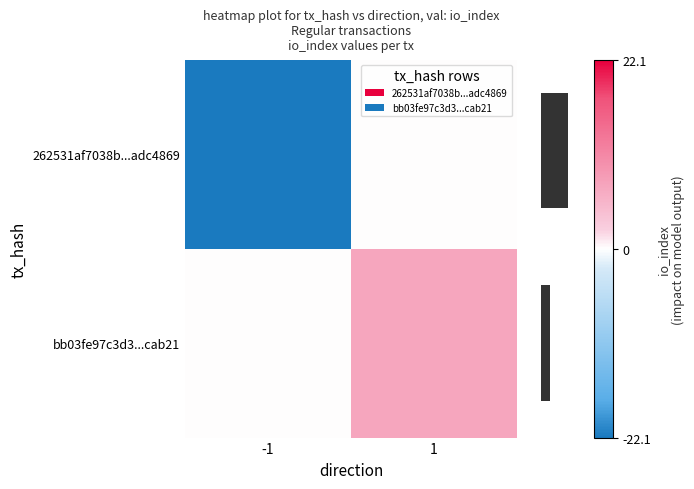

List the series in order of their overall mean, highest first.

bb03fe97c3d3...cab21, 262531af7038b...adc4869